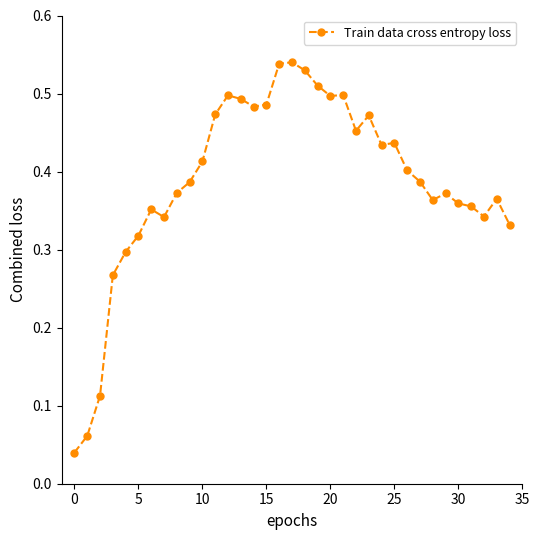

What is the sum of all values?

13.6